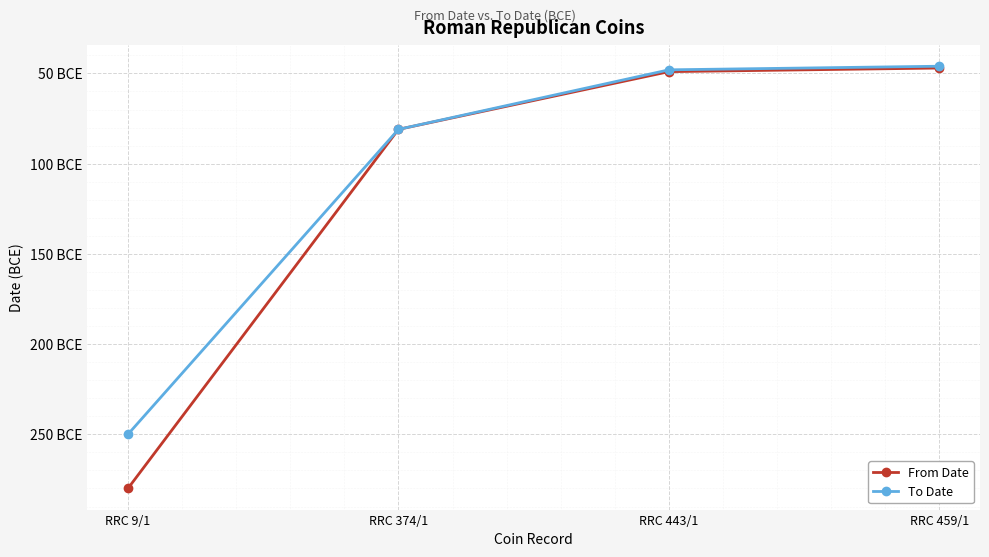

Reading right to left, what are all the values shown in this chart?

From Date: -47	-49	-81	-280
To Date: -46	-48	-81	-250